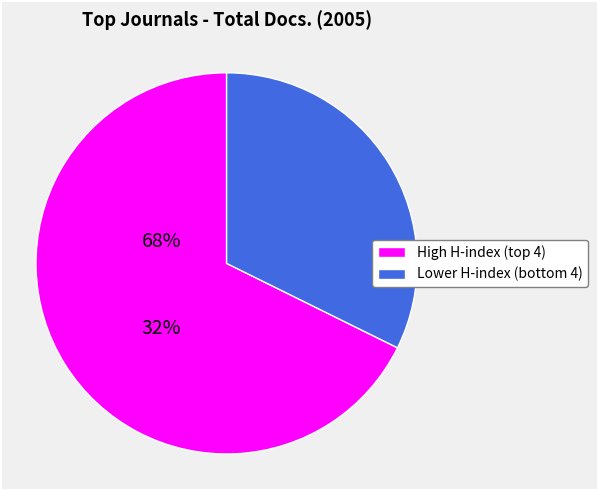

Is there any slice that represents more than half of the pie?

Yes